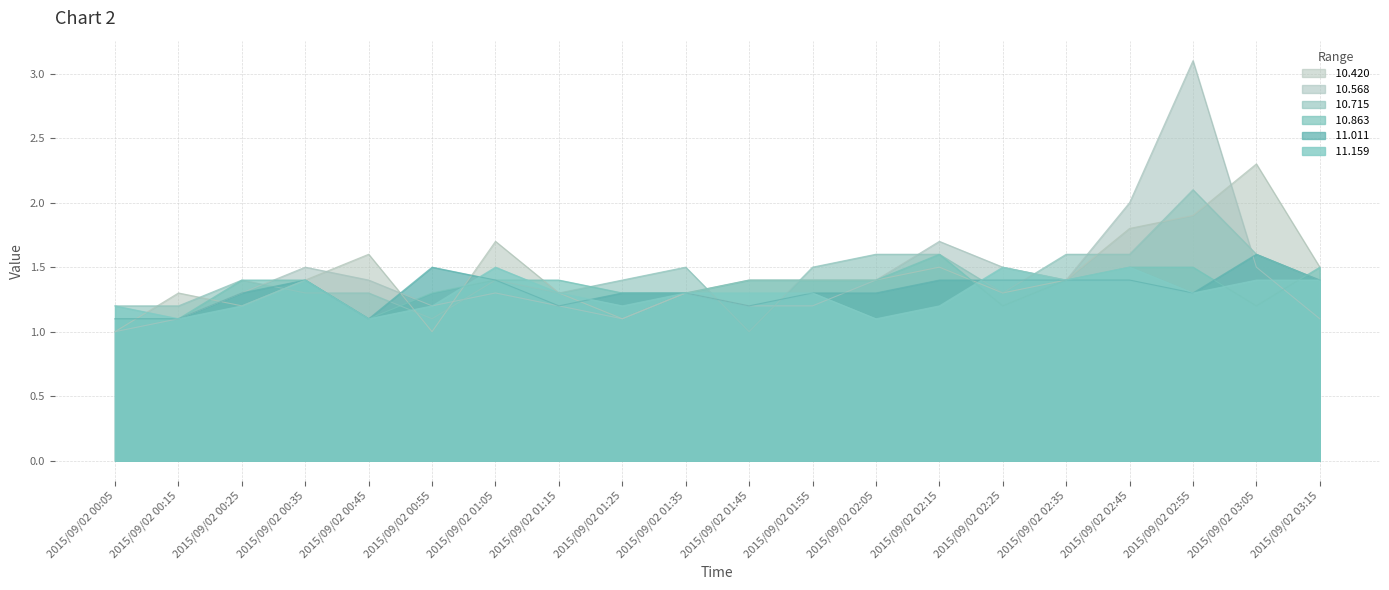

What are all the series names shown in the legend?

 10.420,  10.568,  10.715,  10.863,  11.011,  11.159